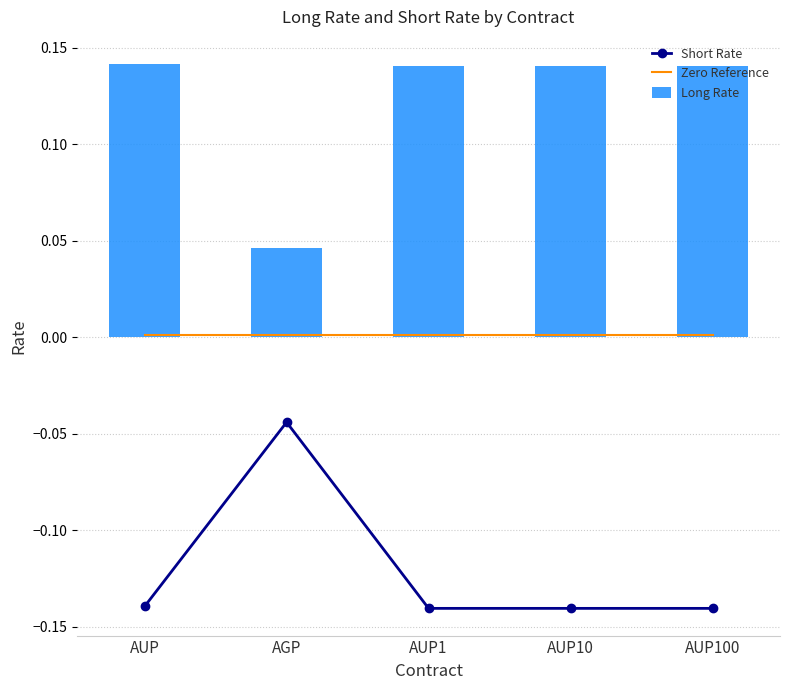

What is the label of the 1st bar from the left?

AUP